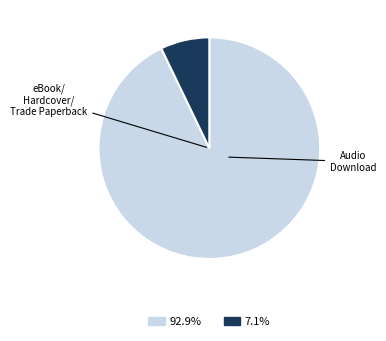

Is there any slice that represents more than half of the pie?

Yes